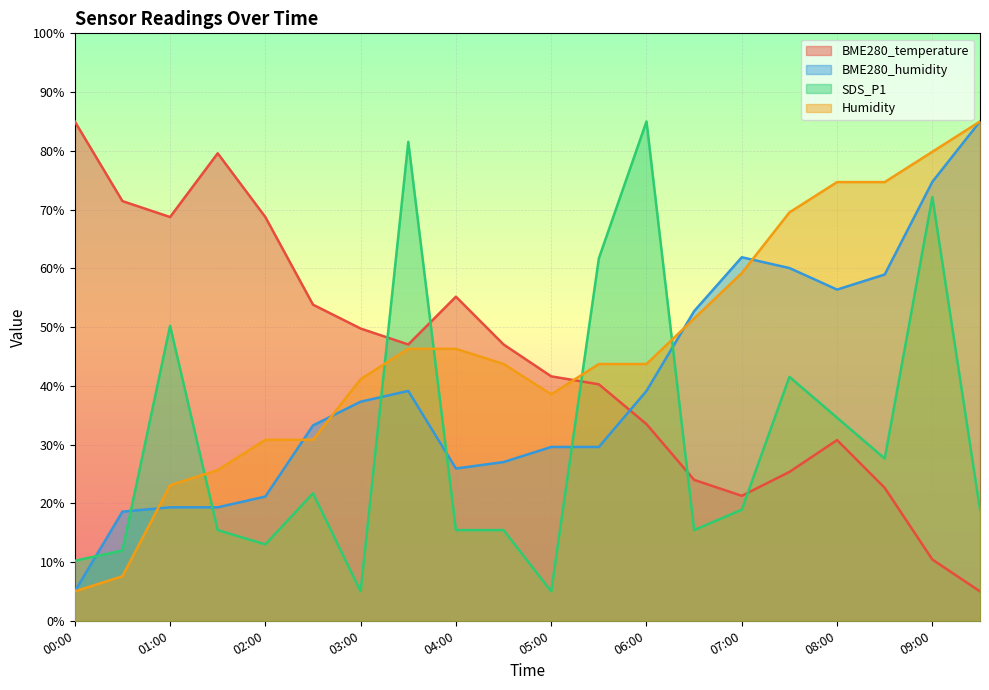

At 04:30, list the series in order from smallest to largest.

SDS_P1, BME280_humidity, Humidity, BME280_temperature